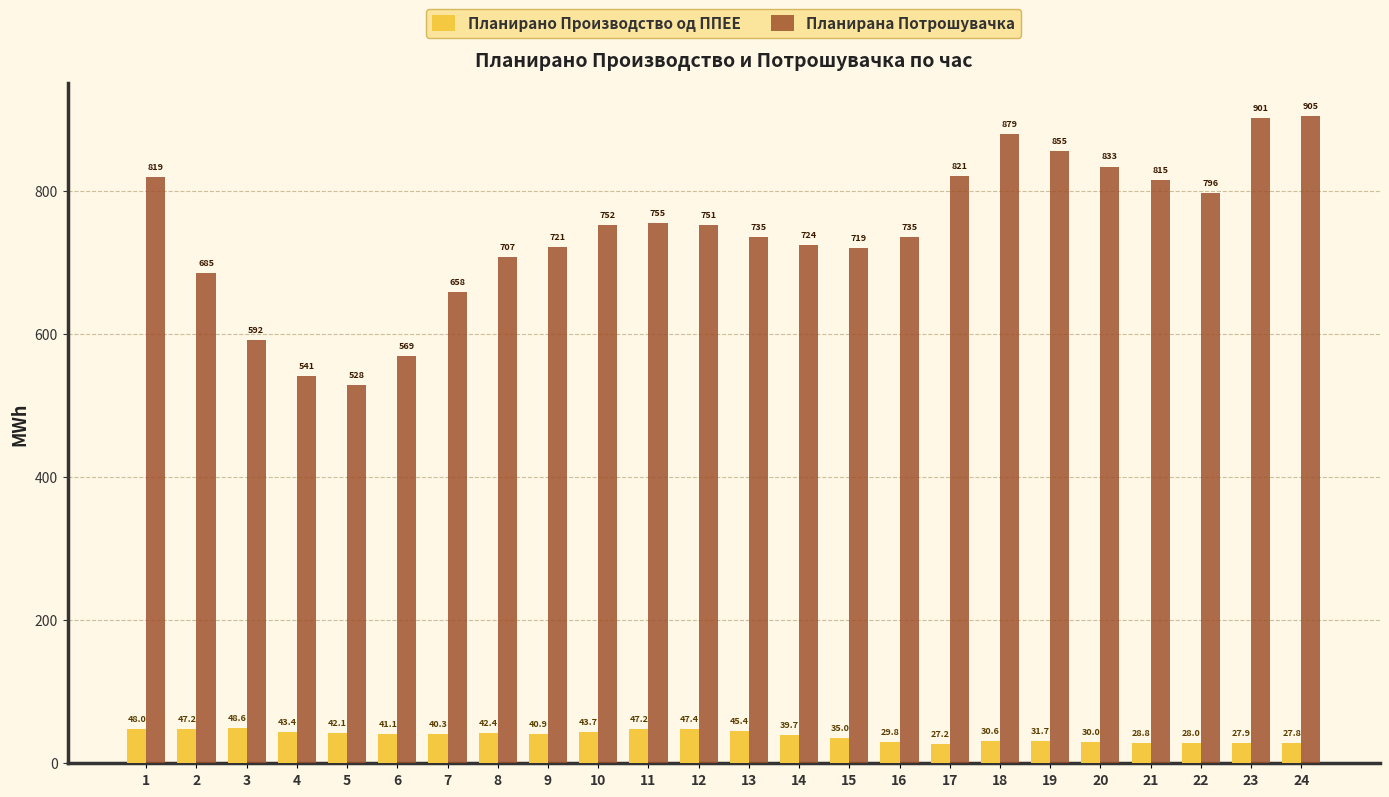

Which series has the largest range (max minus min)?

Планирана Потрошувачка